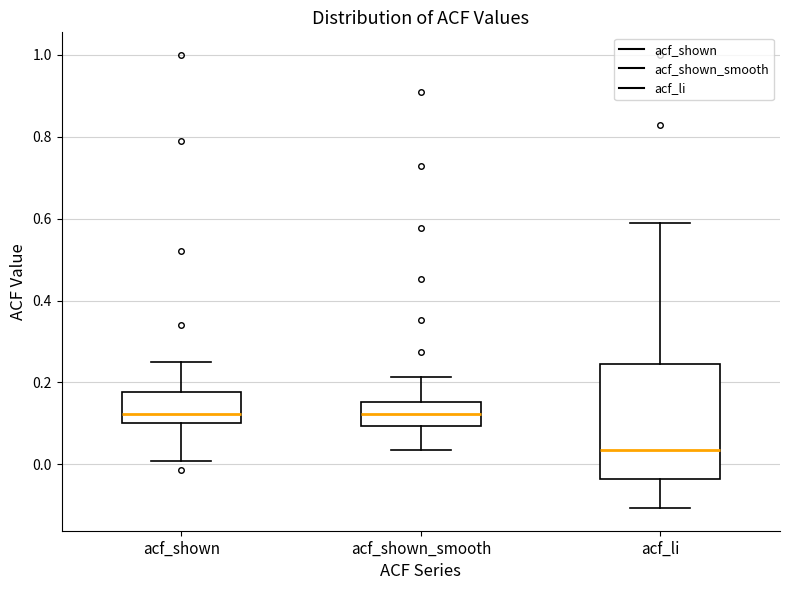

Where does the lower whisker of the box for acf_shown_smooth end on the y-axis? The values are not printed on the chart, so give them approximately, as read against the axis.

0.04